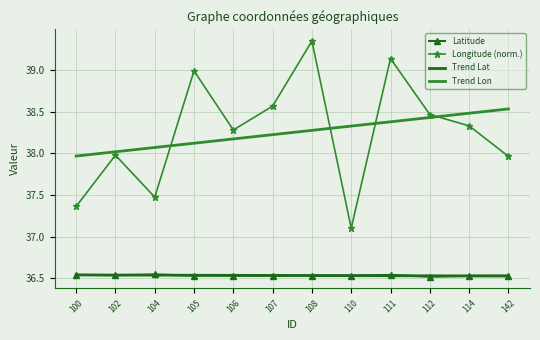

Is the value of Trend Lon at 100 greater than the value of Trend Lat at 114?

Yes